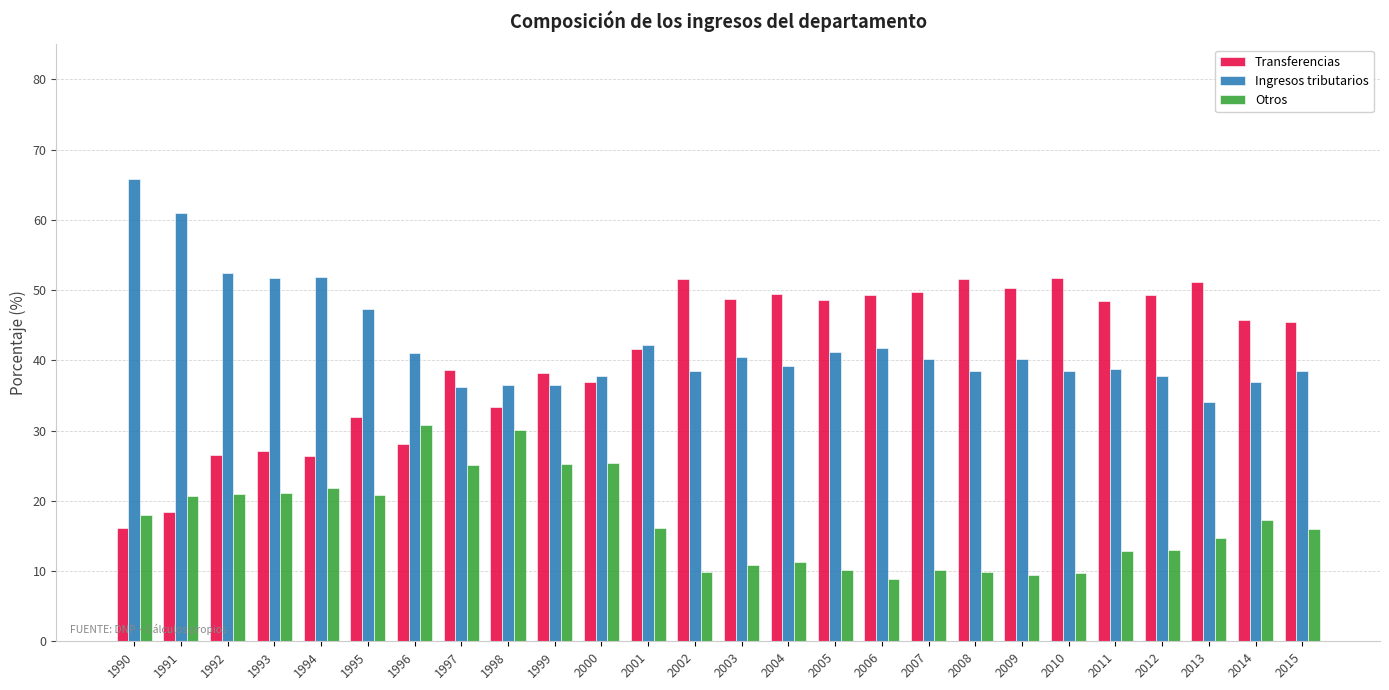

What is the value of the Transferencias bar at the 23rd from the left?

49.3